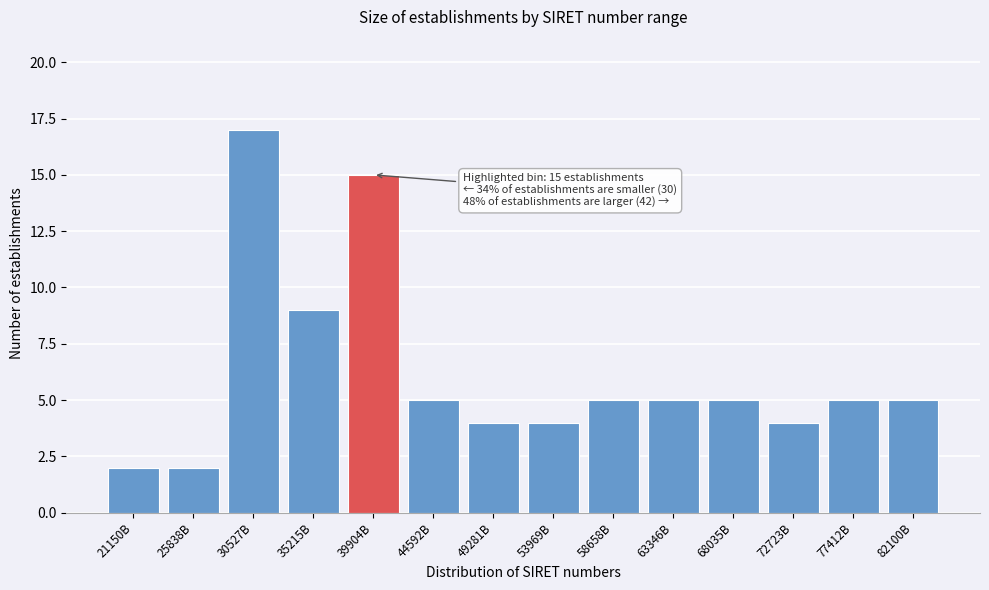

Reading left to right, what are all the values shown in this chart?

2	2	17	9	15	5	4	4	5	5	5	4	5	5